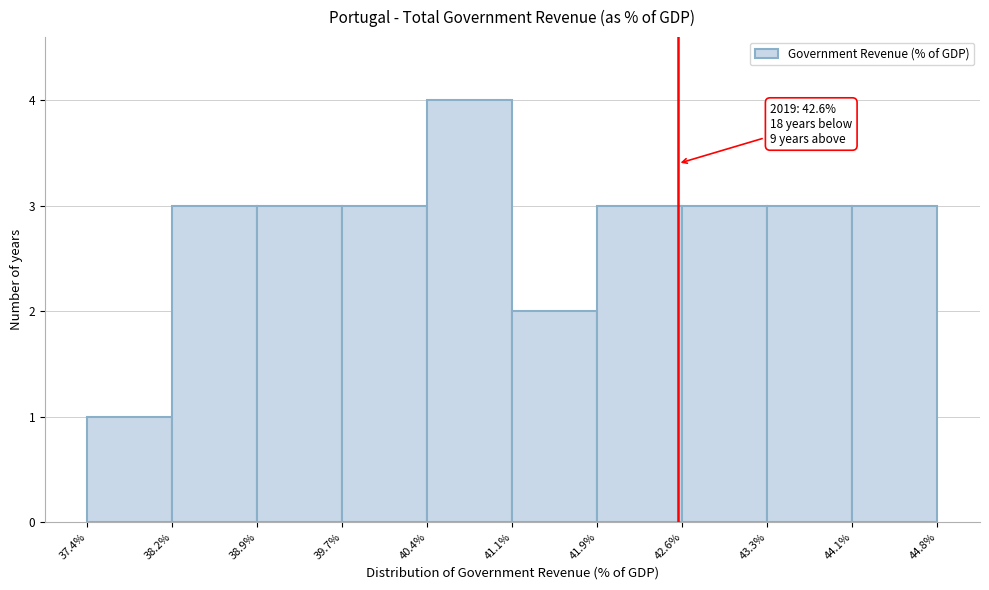

Which range on the x-axis has the tallest bar?

40.4% to 41.1%